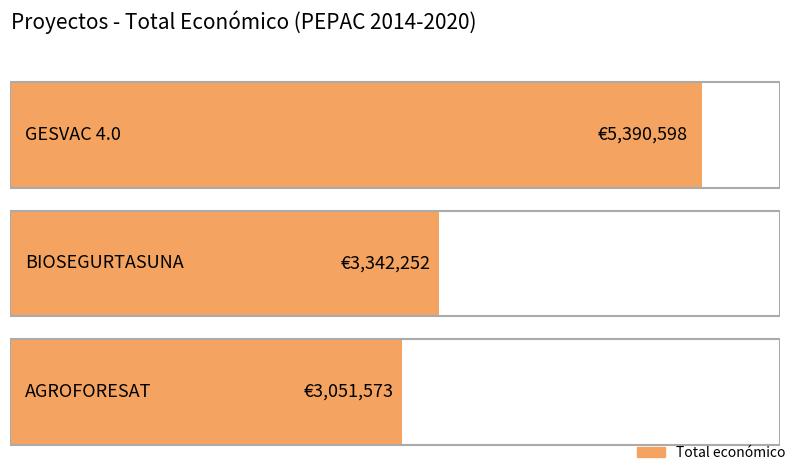

True or false: the data shows 3051573 at AGROFORESAT.

True